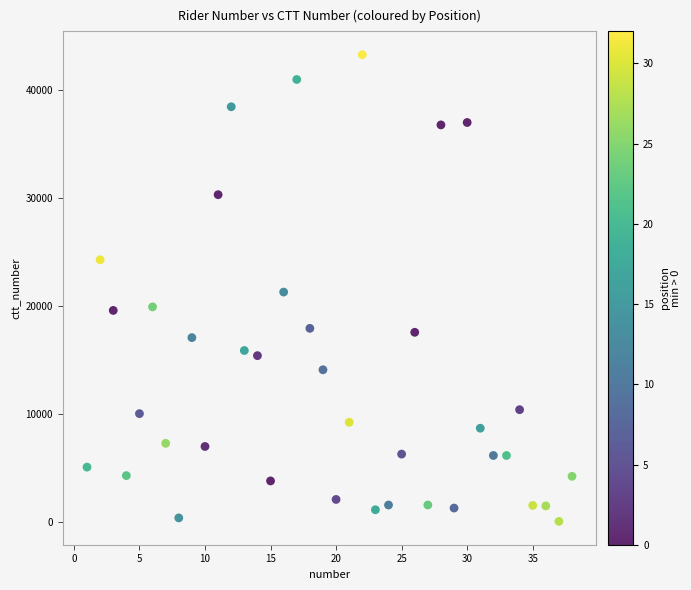

What is the range of Y values (max minus min)?

43160